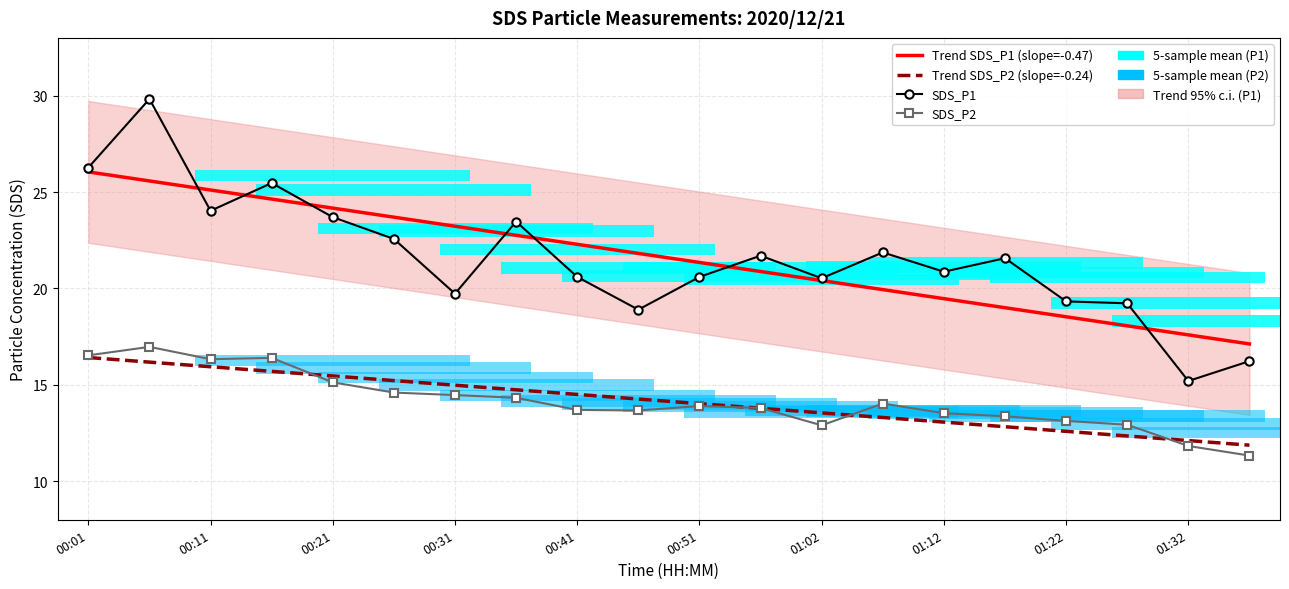

How many data points does each series have?

20